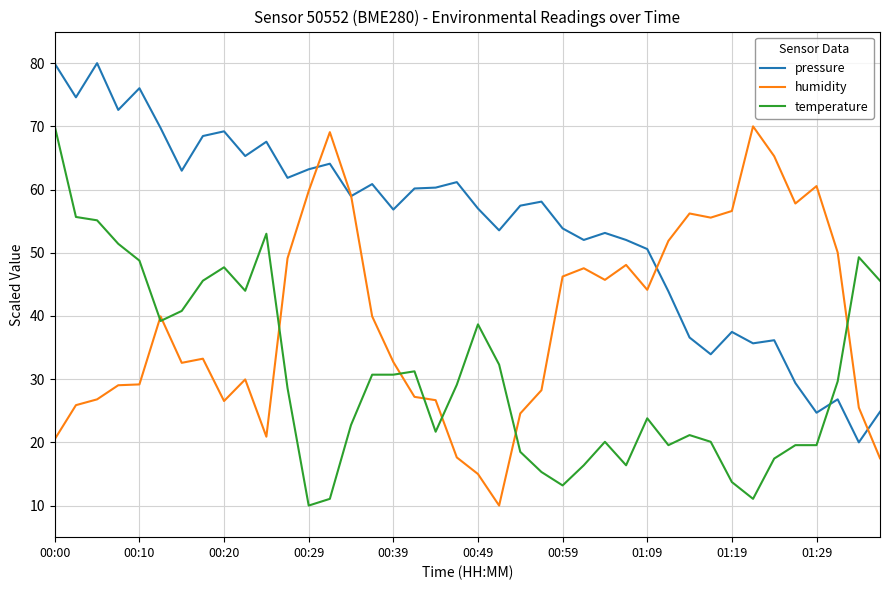

List the series in order of their overall mean, highest first.

pressure, humidity, temperature